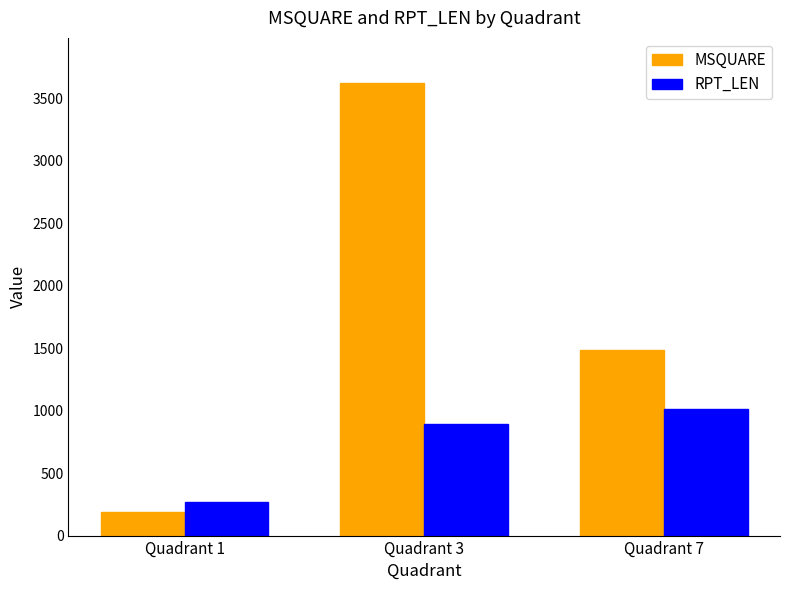

What is the average value of the RPT_LEN series?

724